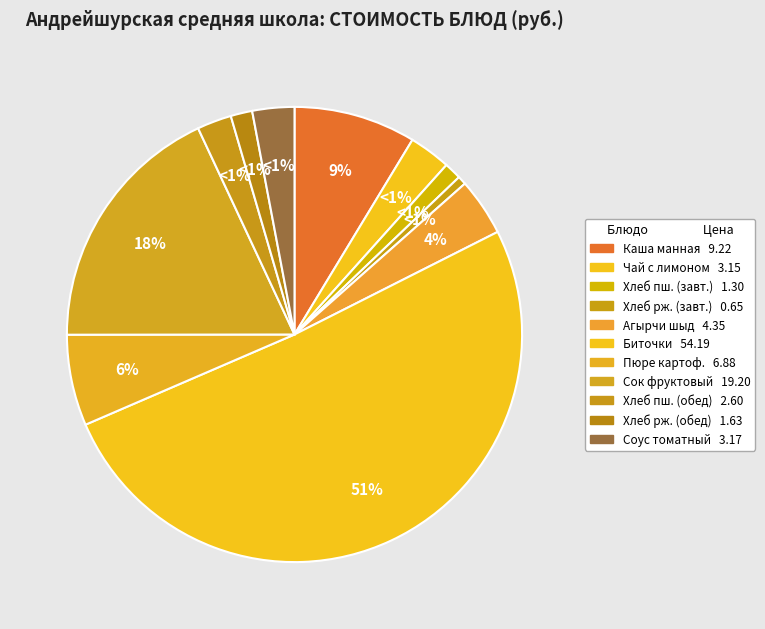

What percentage is the Каша манная молочная жидкая slice, to the nearest percent?

9%